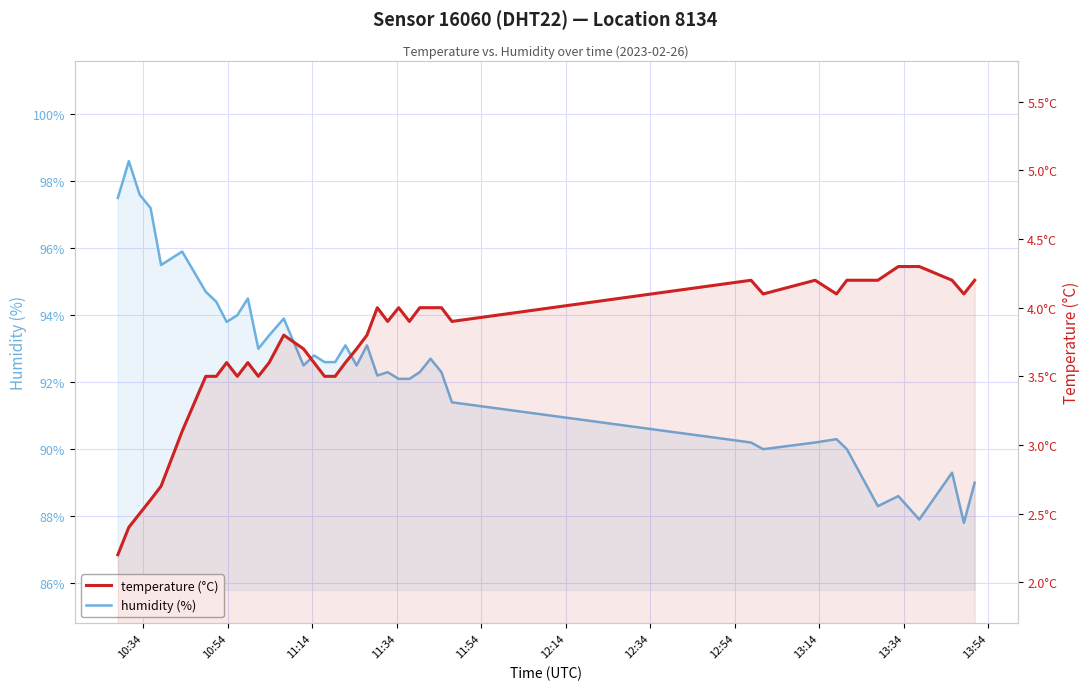

In temperature, how many points are lower than both neighbors (excluding endpoints)?

8